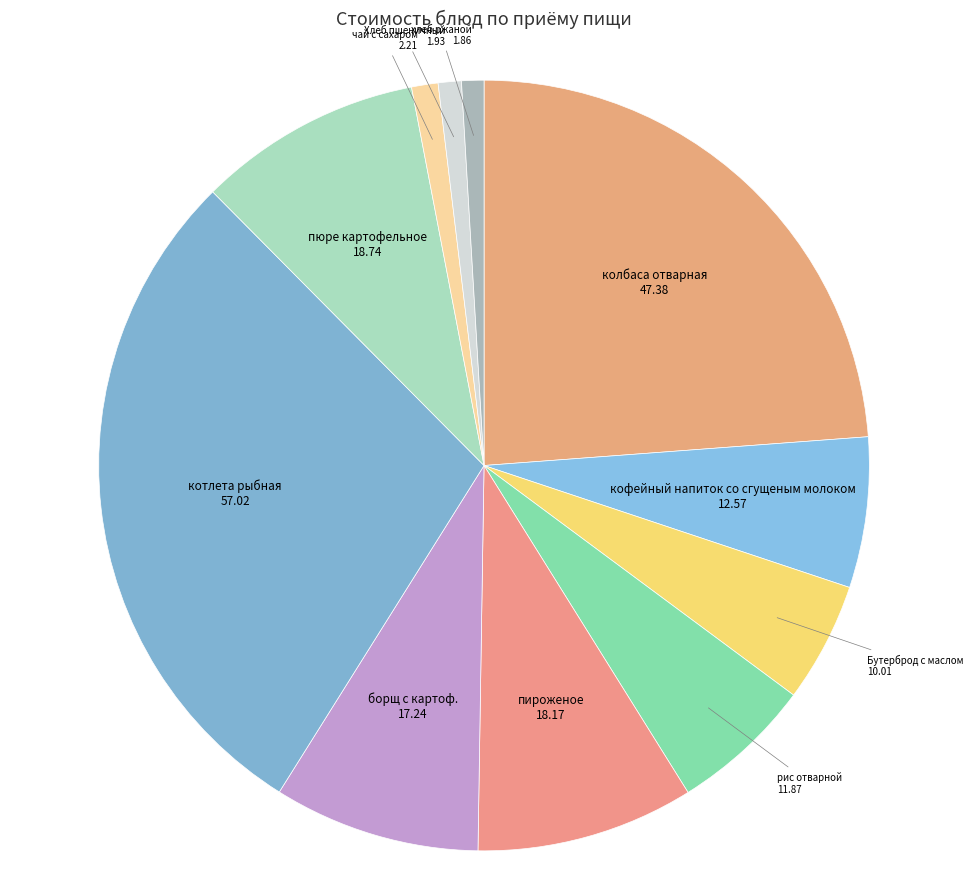

Count the number of slices in the pie.

11